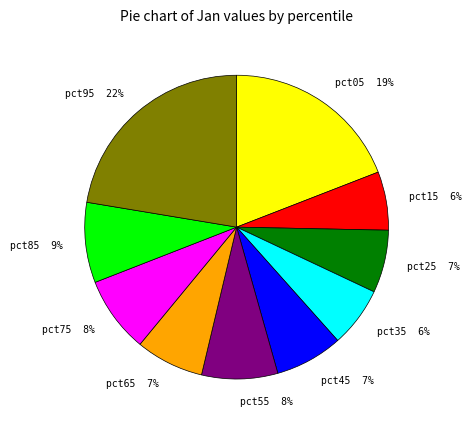

The pct85 slice represents 9% of the pie. True or false?

True